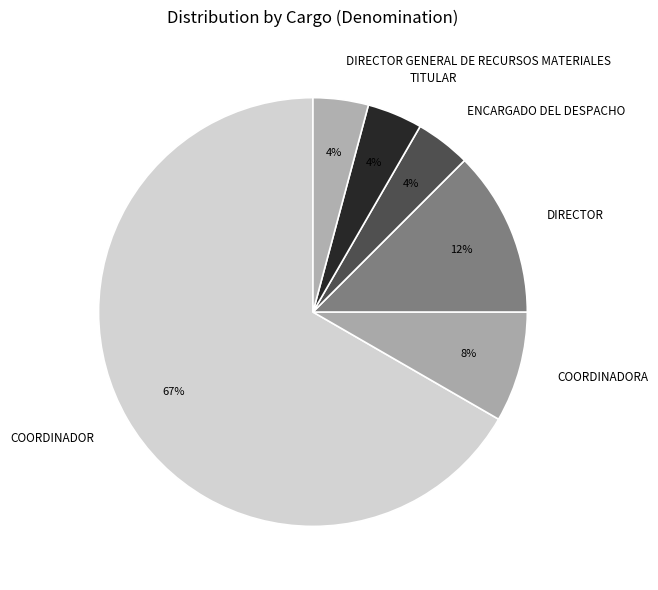

Combined, do COORDINADORA and DIRECTOR account for over 50%?

No